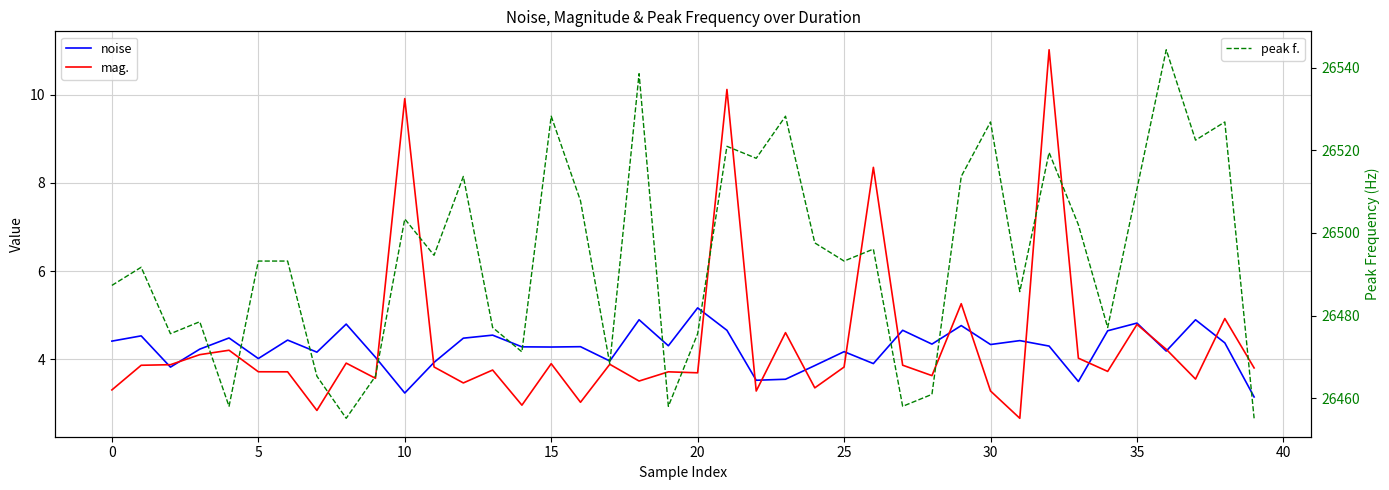

In peak f., how many points are higher than both neighbors (excluding endpoints)?

13